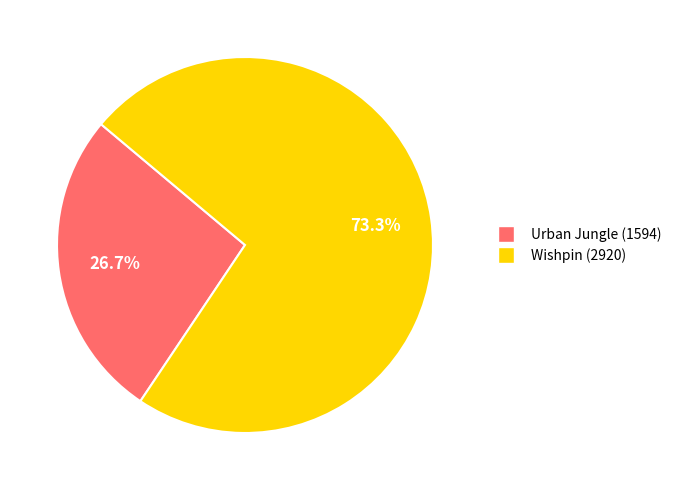

What percentage is the Urban Jungle (1594) slice, to the nearest percent?

27%